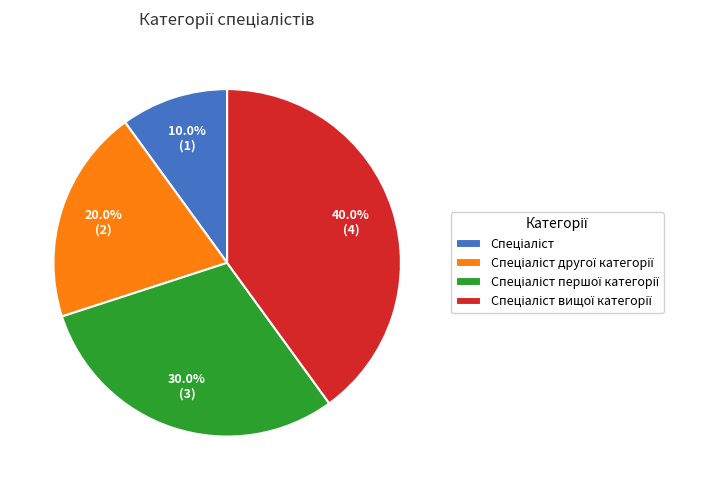

Does any single category account for the majority?

No